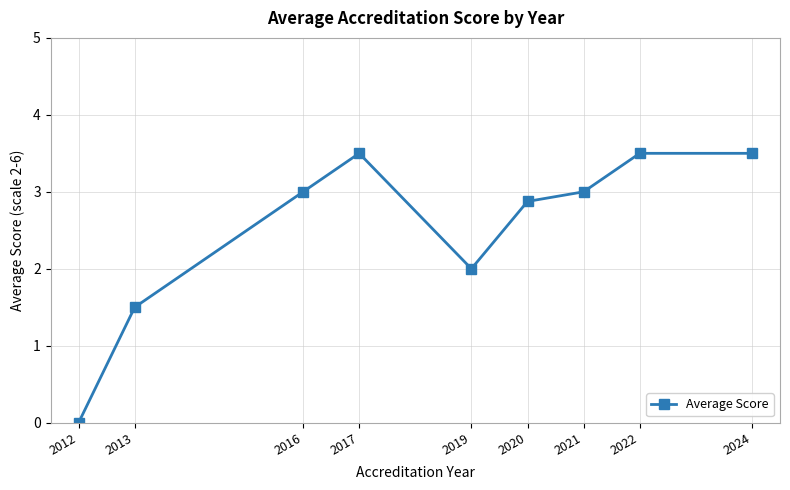

What is the maximum value shown in the chart?

3.5